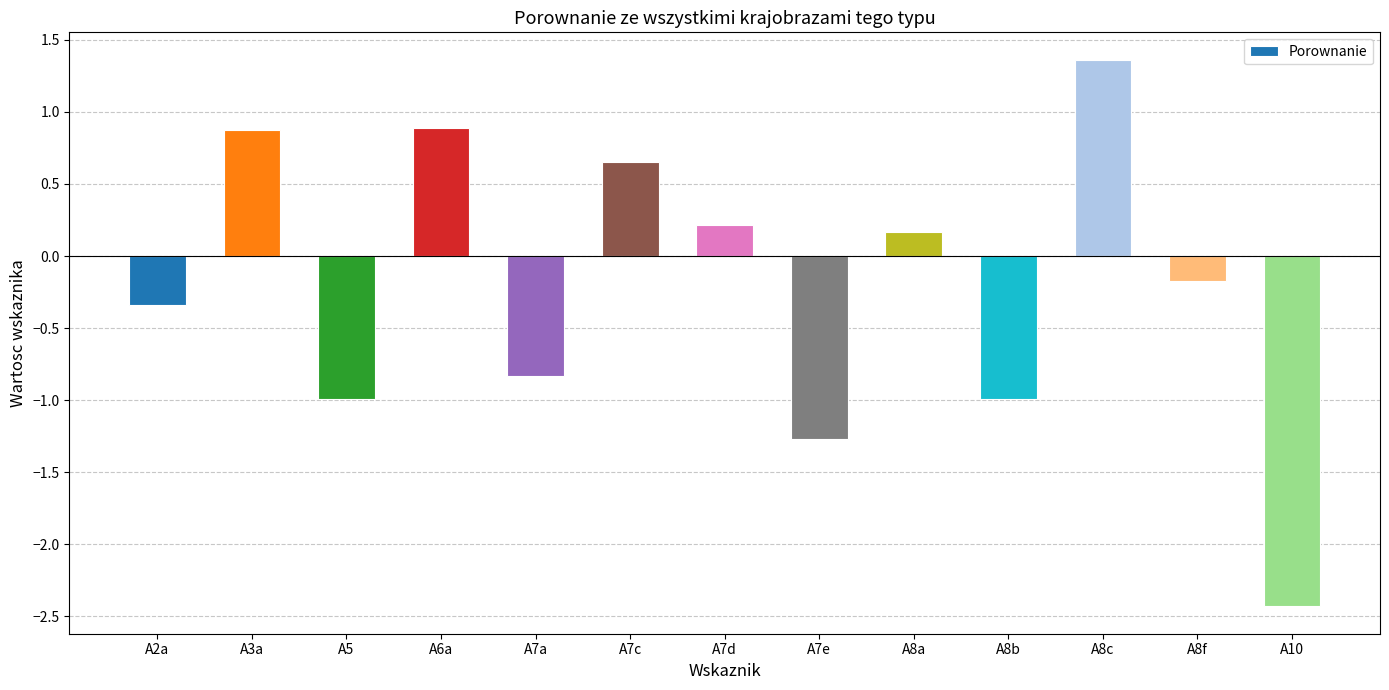

What is the sum of the values at A6a and A8b?

-0.1